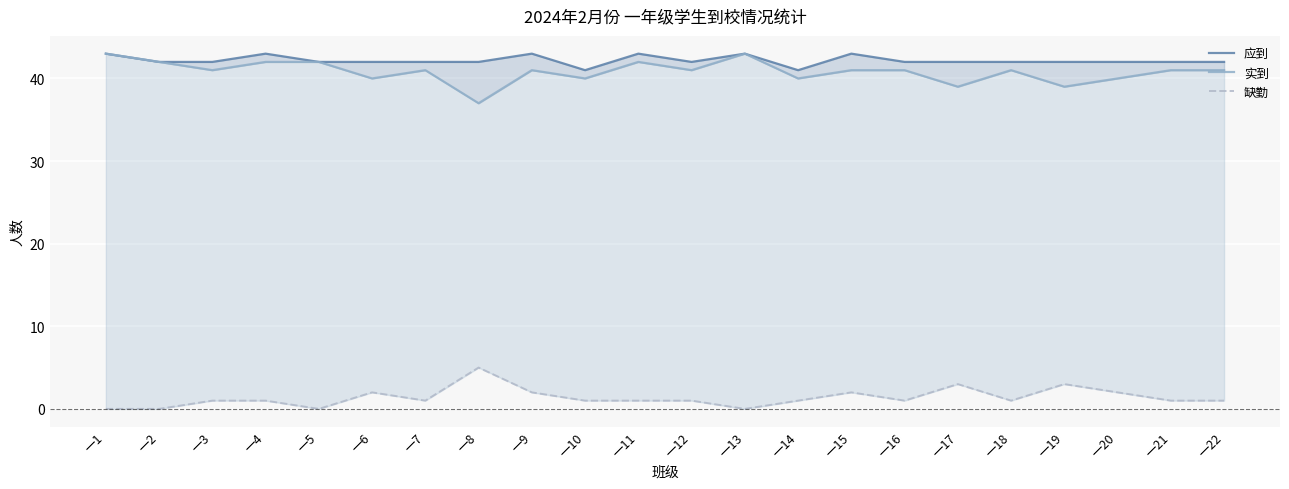

At which label is 应到 closest to 42?

一2